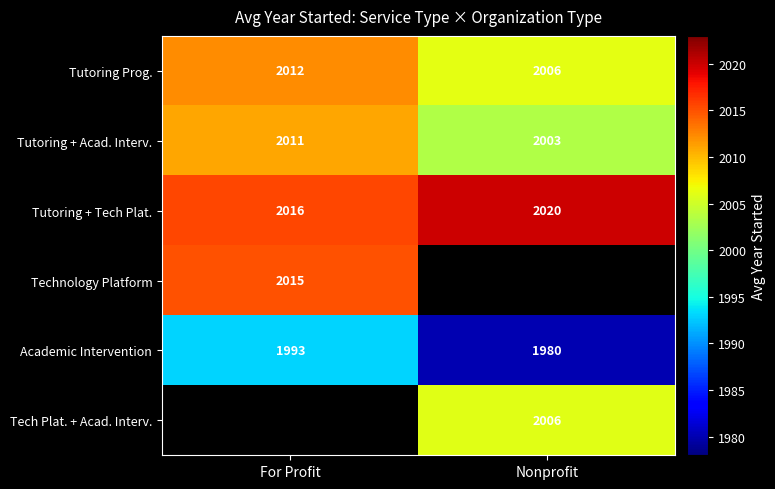

Is the value of Academic Intervention at Nonprofit greater than the value of Tech Plat. + Acad. Interv. at Nonprofit?

No